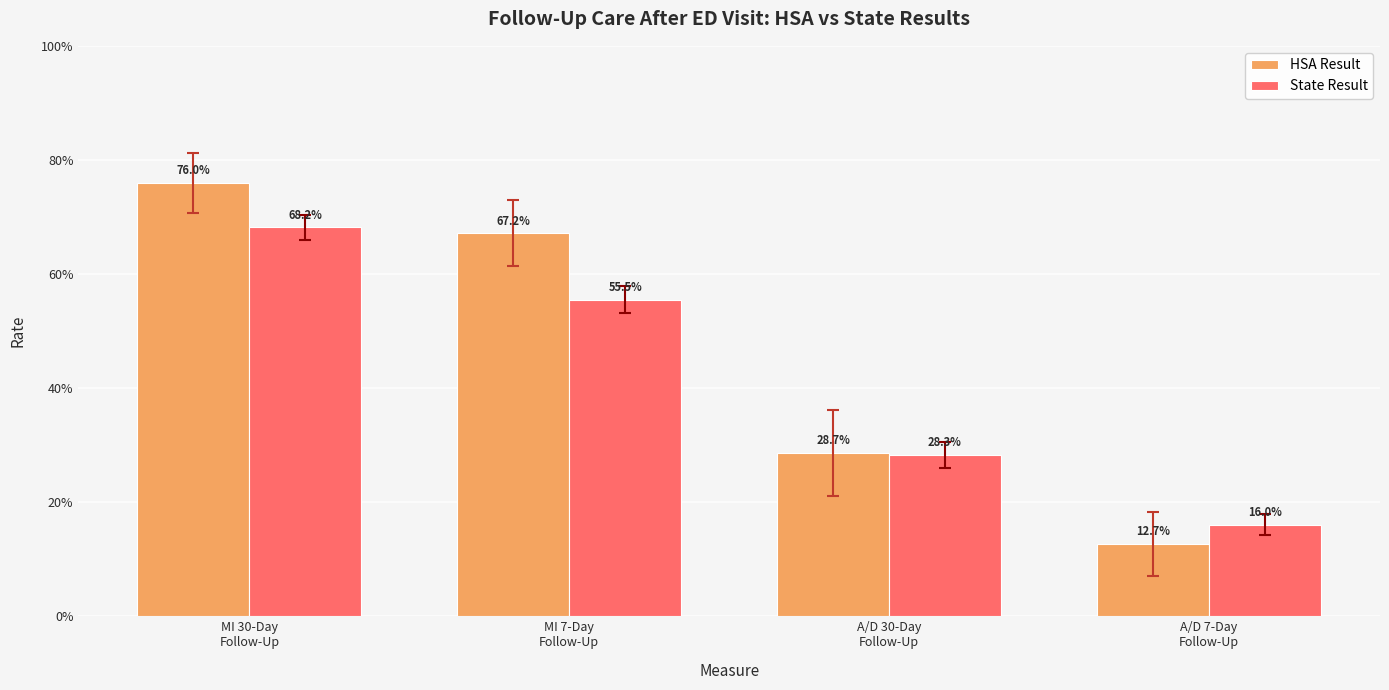

What are all the series names shown in the legend?

HSA Result, State Result